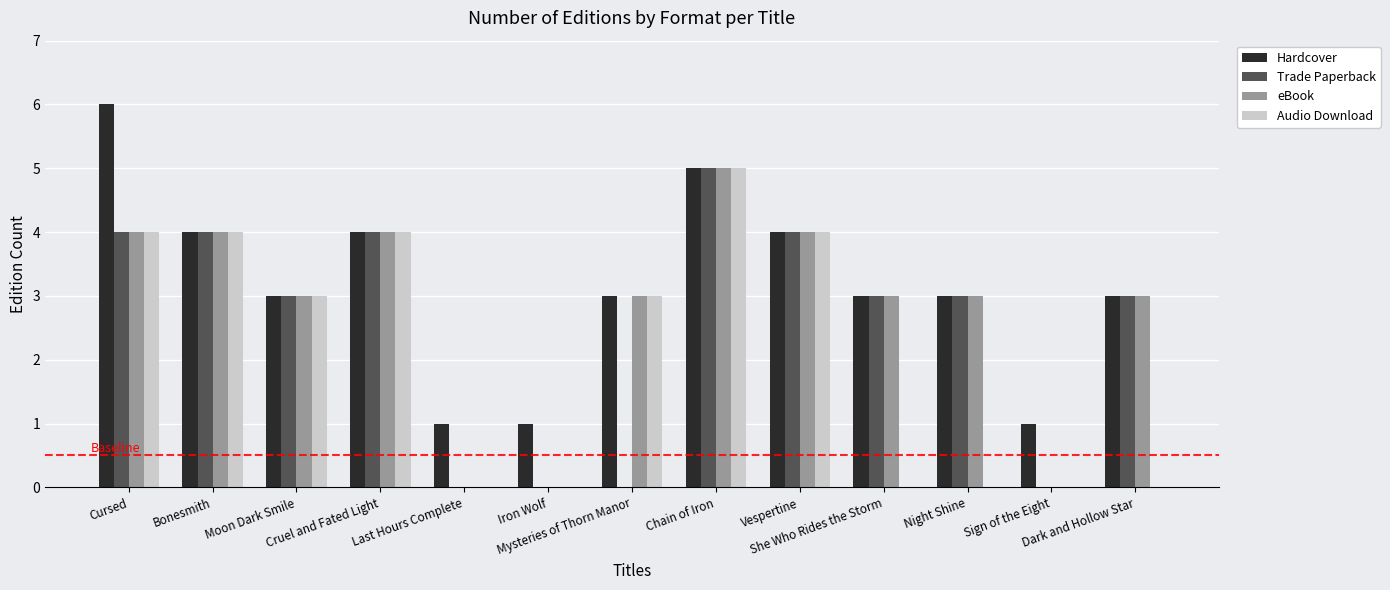

At which category does the chart reach its peak across all series?

Cursed